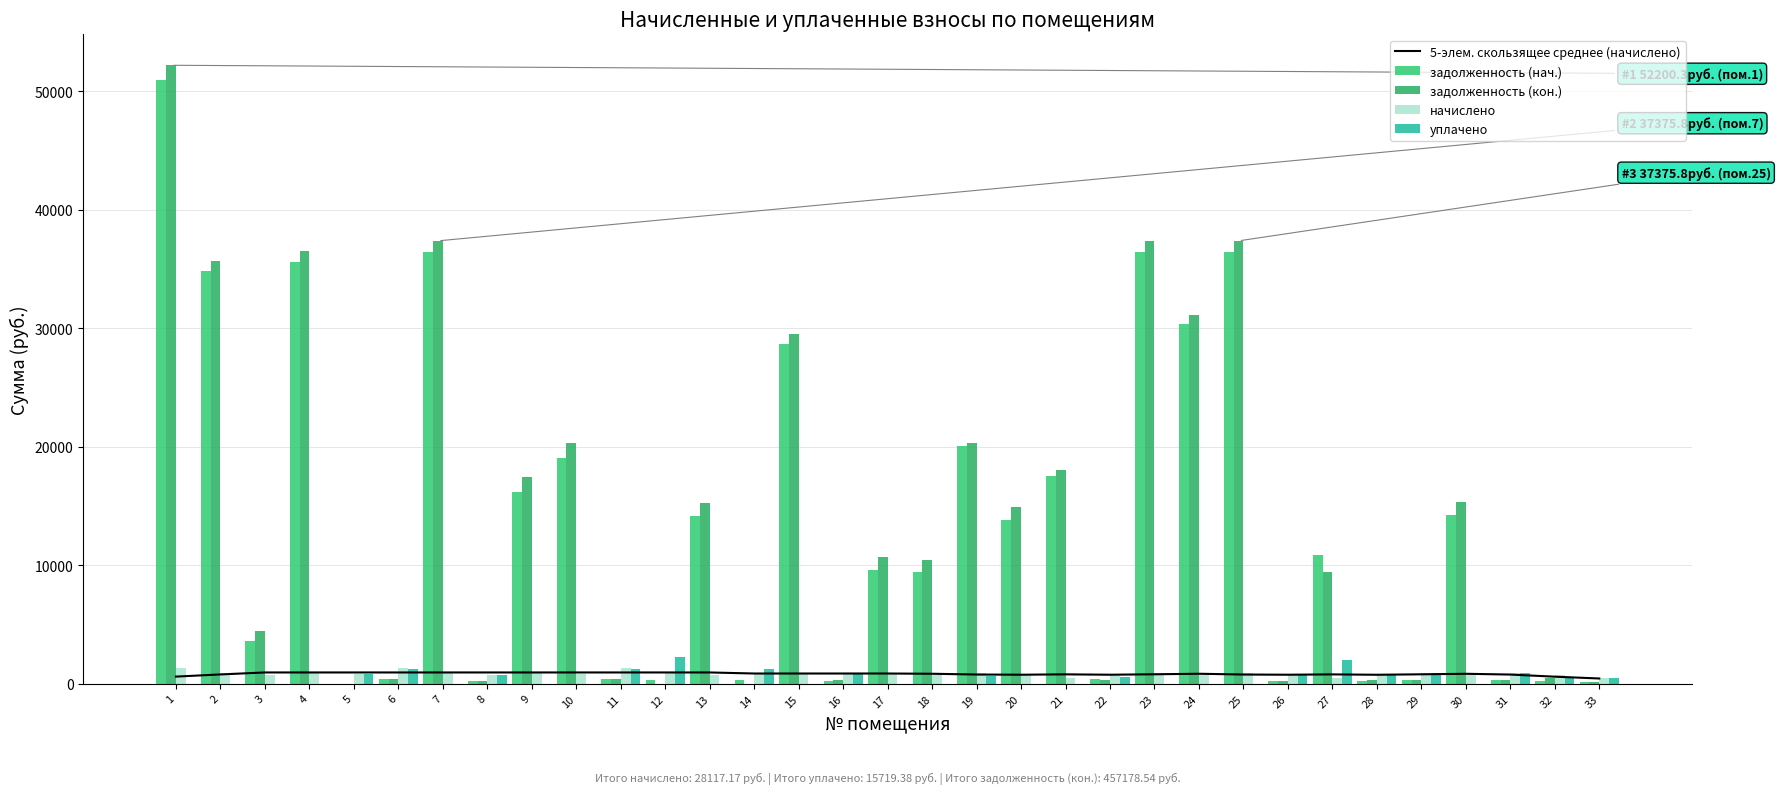

At which label does задолженность (кон.) reach its minimum?

5